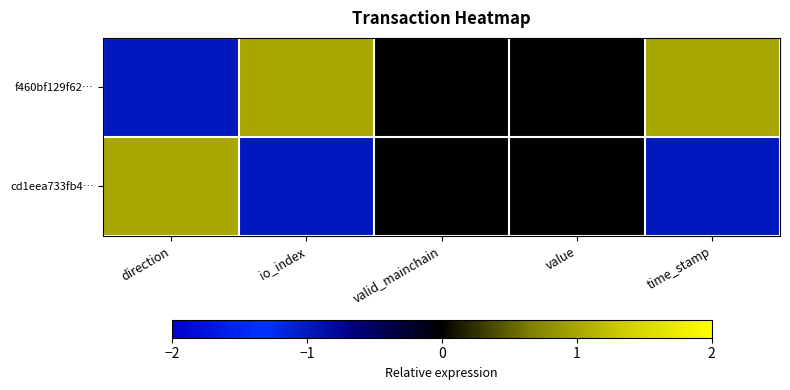

List the series in order of their overall mean, lowest first.

cd1eea733fb4…, f460bf129f62…